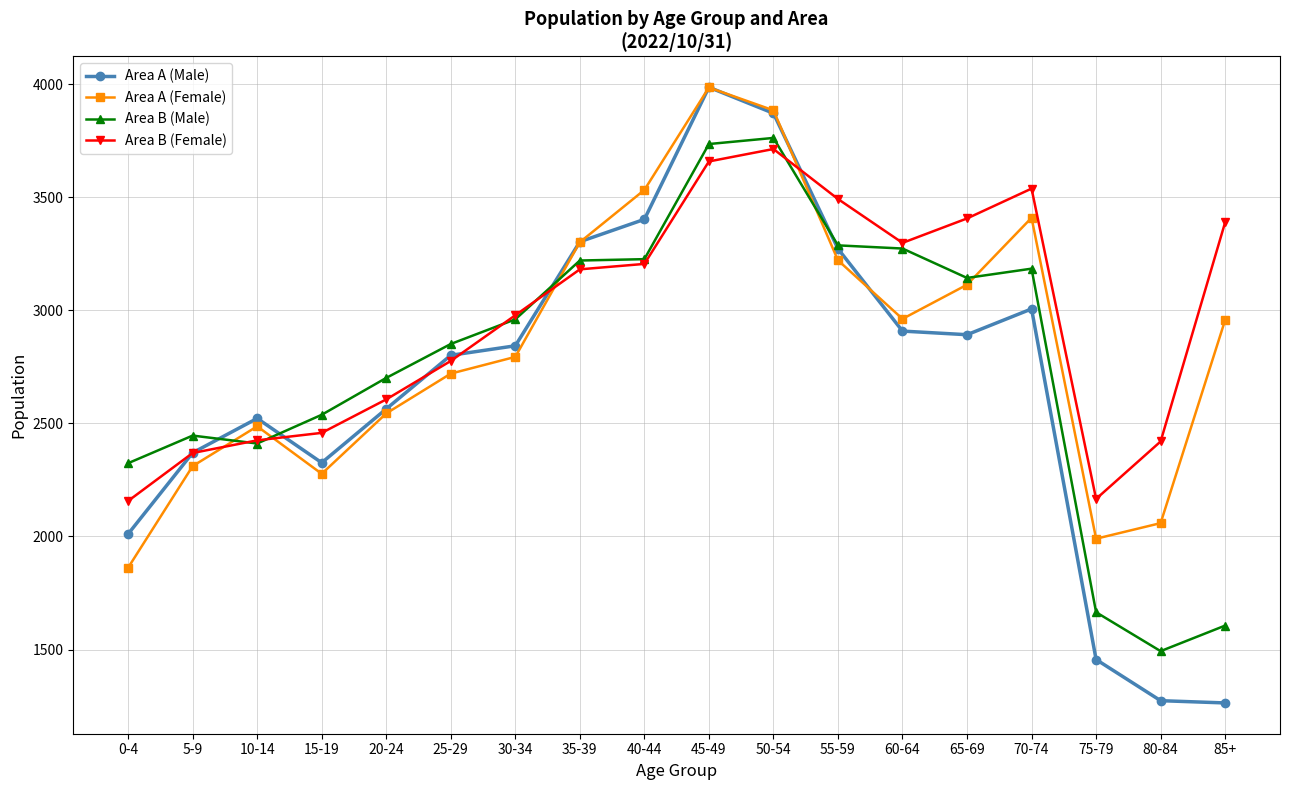

Which category has the highest value in the Area A (Female) series?

45-49